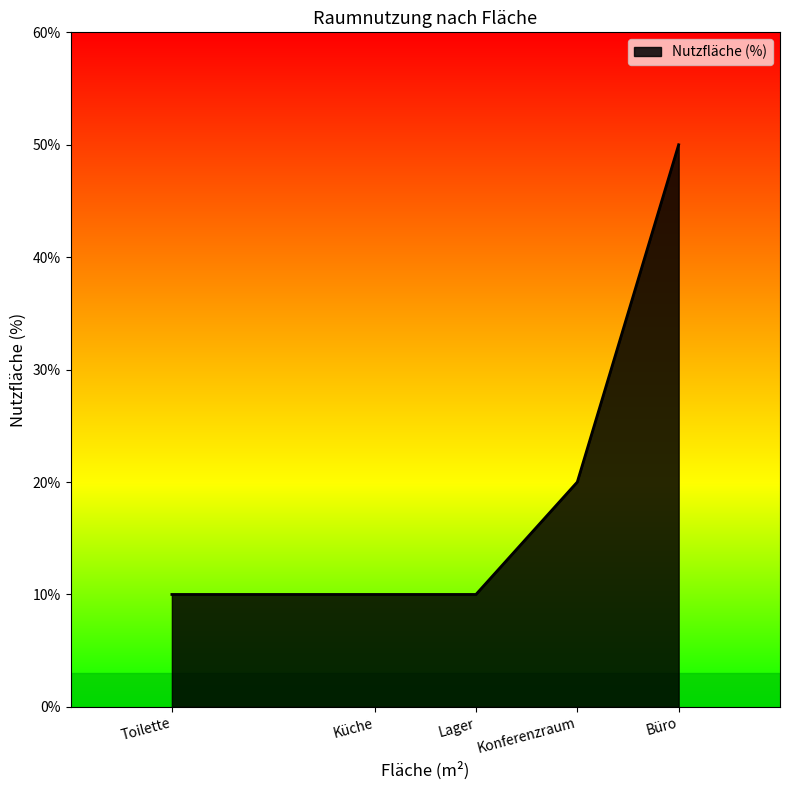

What is the difference between the maximum and minimum values?

40